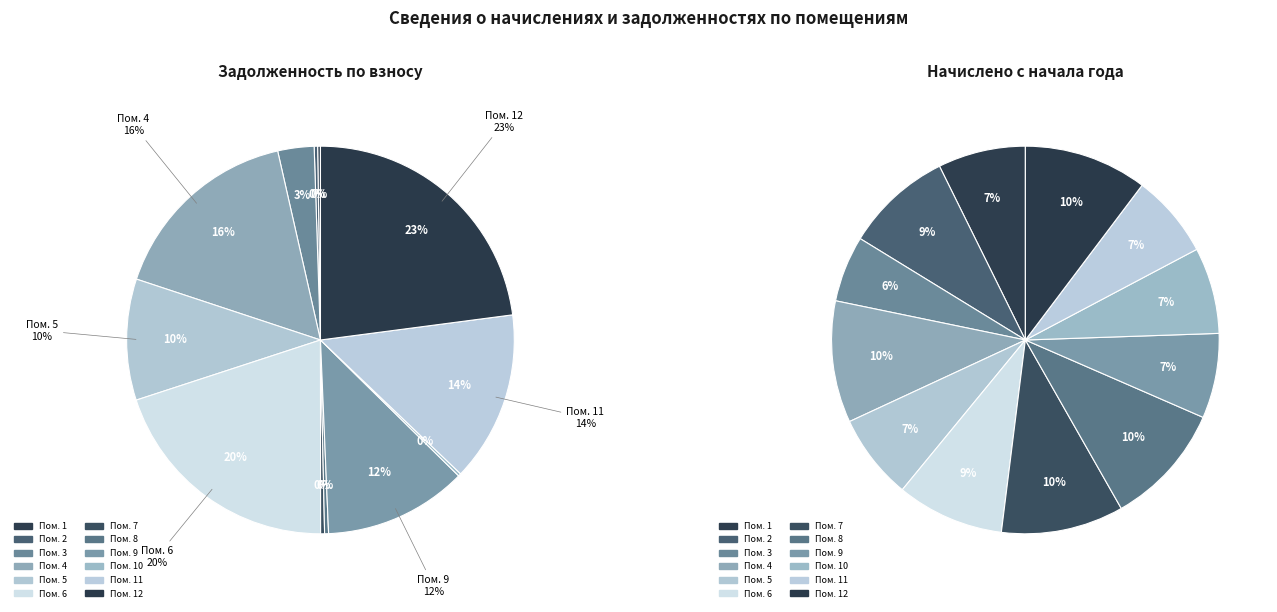

What is the largest slice in the pie chart?

12